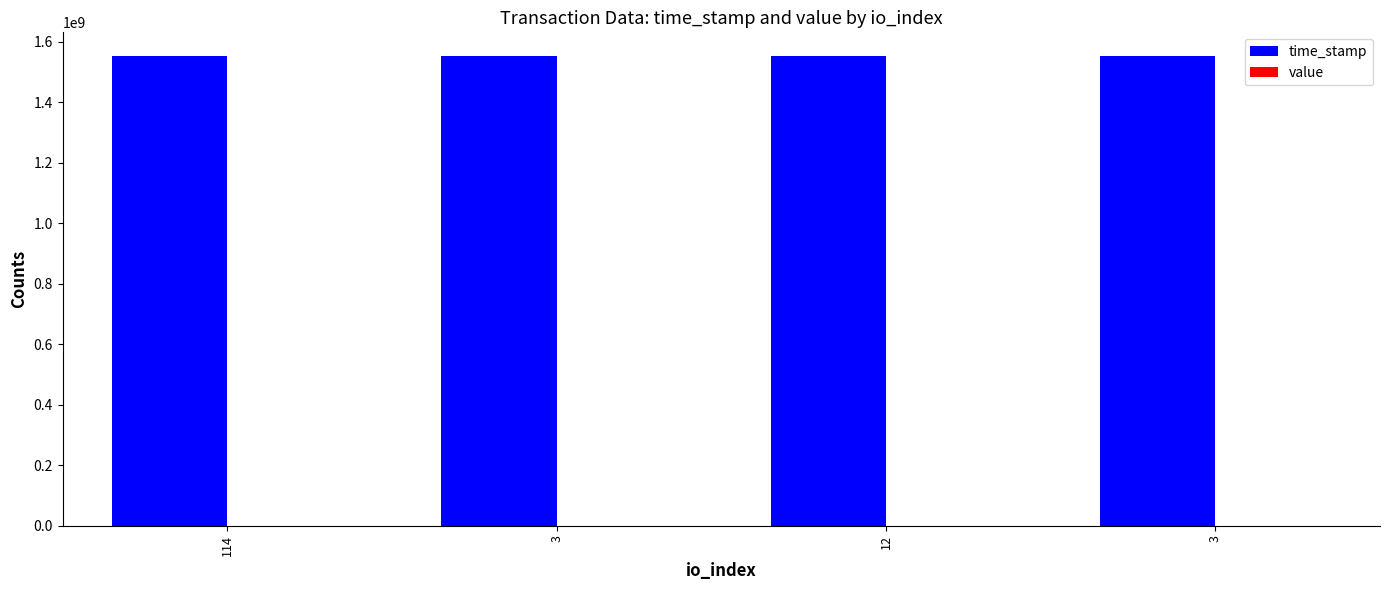

Count the number of data series in this chart.

2